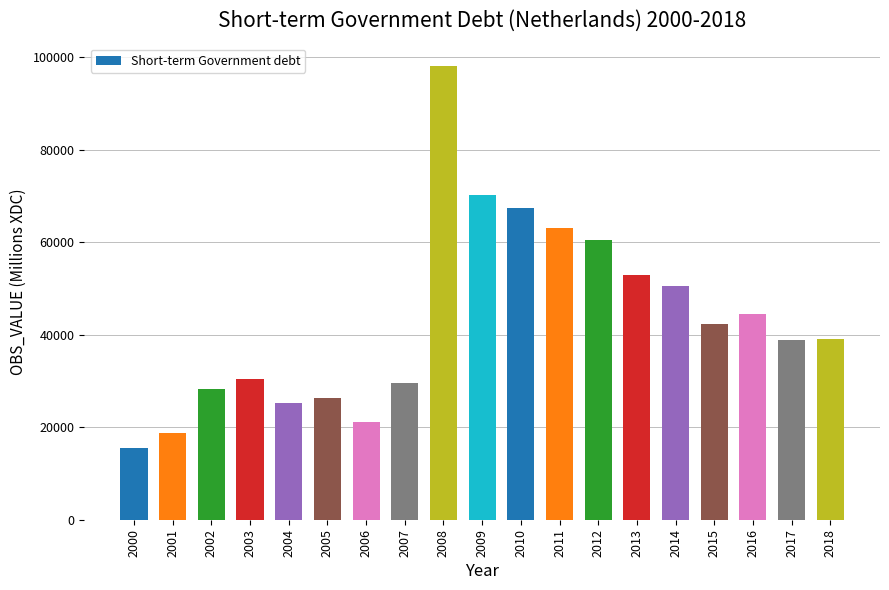

Which category has the highest value across all series?

2008